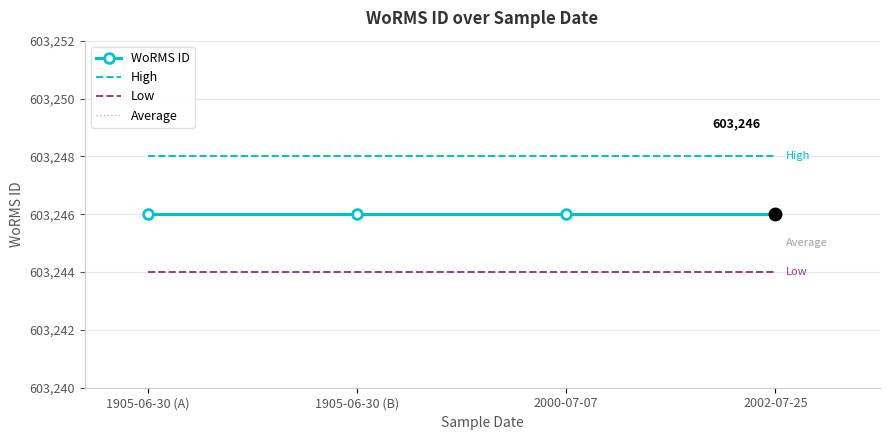

What position from the left is 2000-07-07?

3